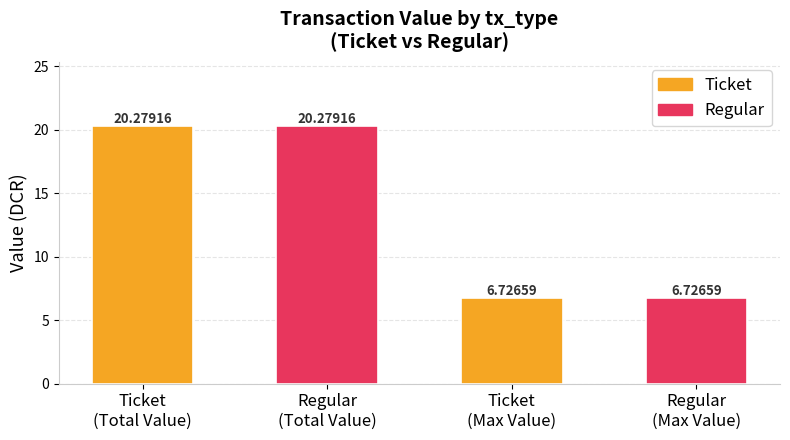

Read the value at Regular
(Total Value).

20.3